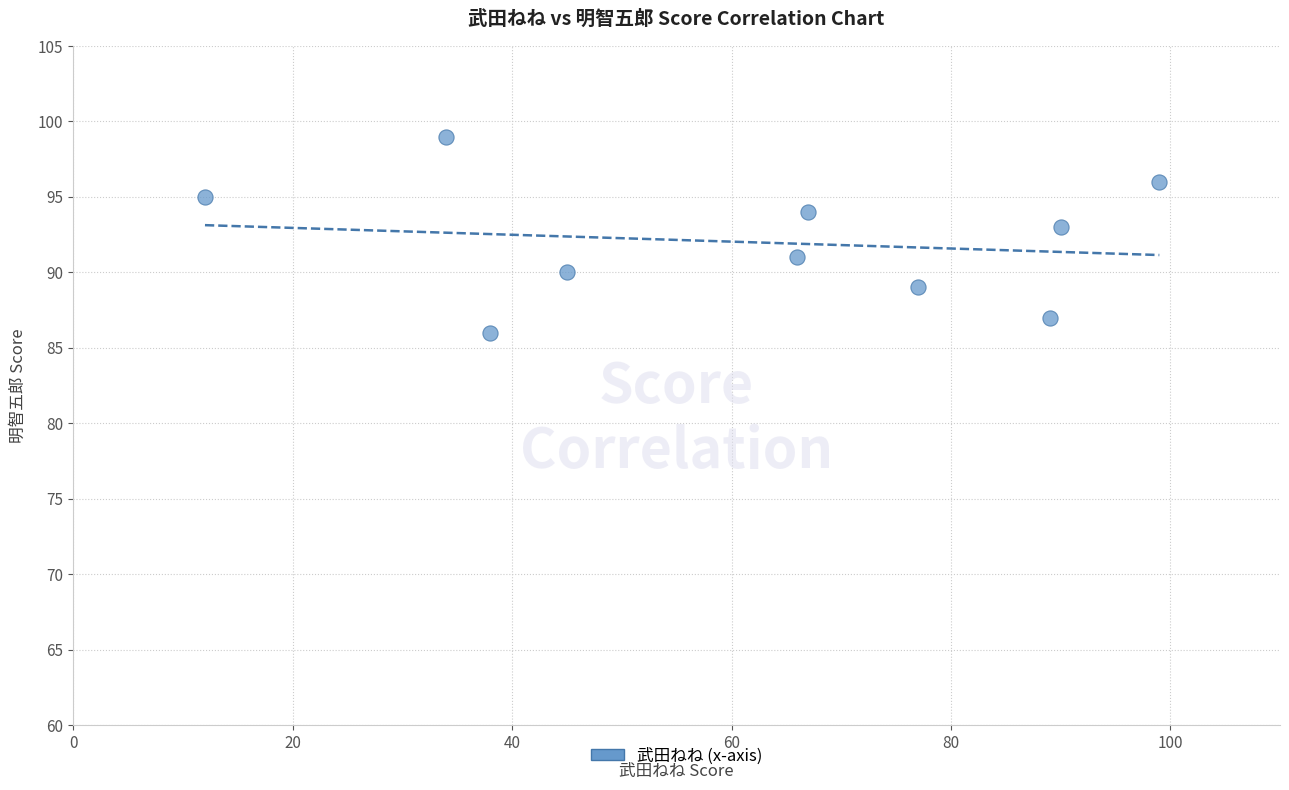

What is the average X value?

62